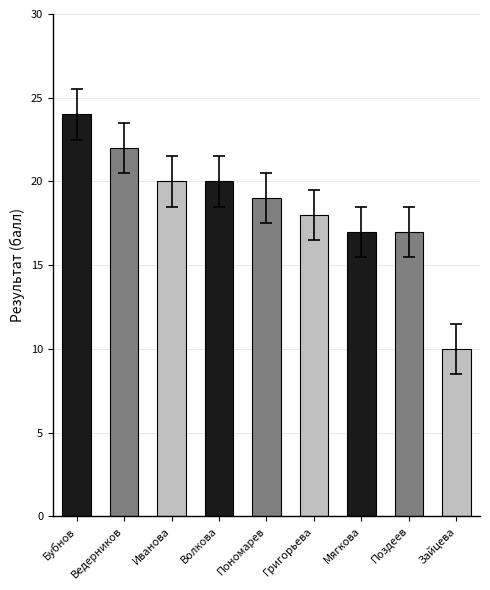

Which has a higher value, Мягкова or Иванова?

Иванова